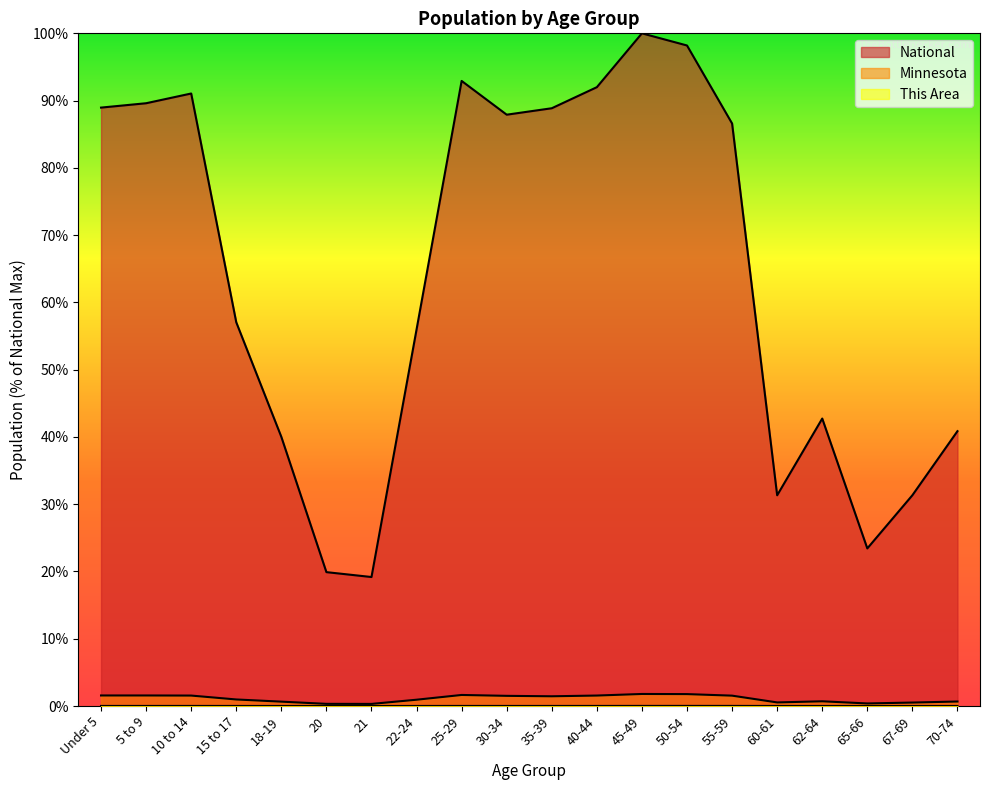

How many data points in Minnesota are less than 1?

10